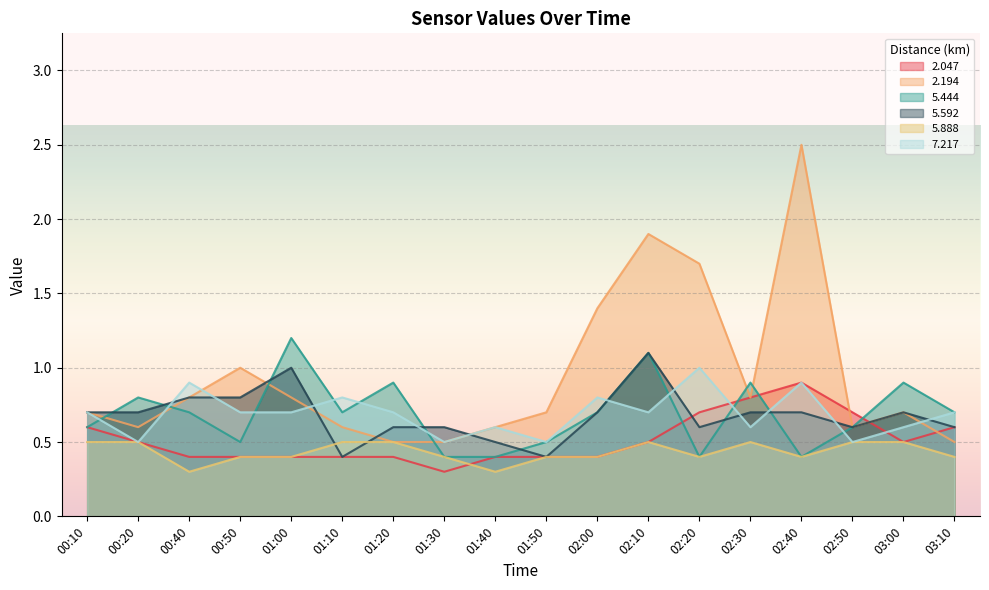

At 00:50, list the series in order from smallest to largest.

2.047, 5.888, 5.444, 7.217, 5.592, 2.194